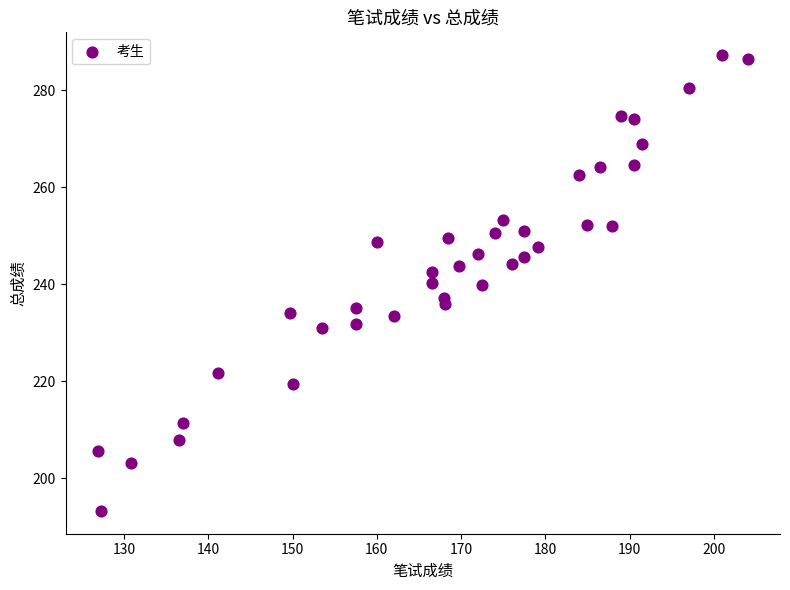

What is the range of Y values (max minus min)?

94.0